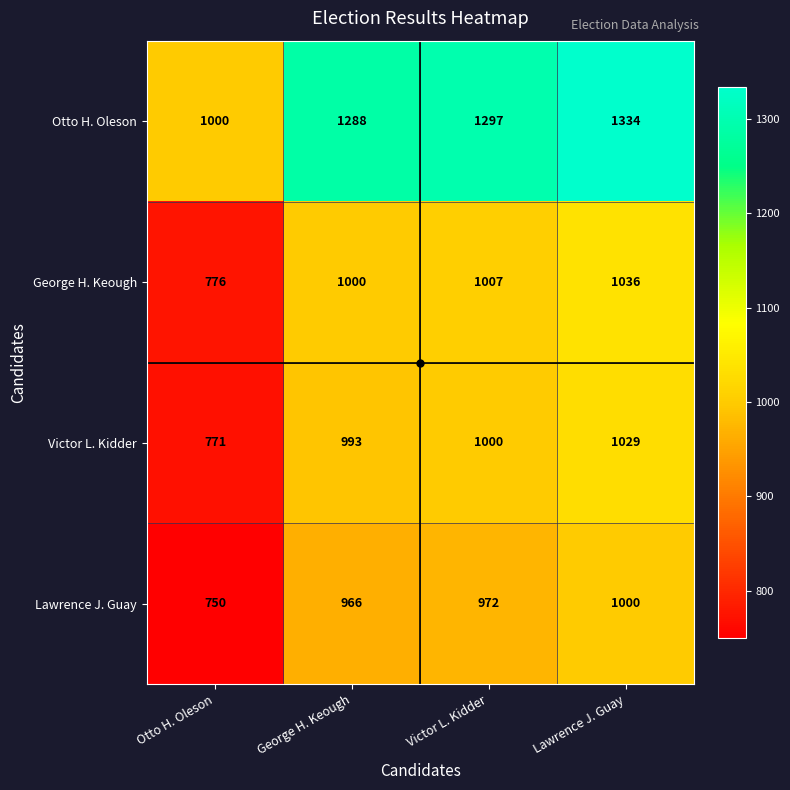

Between Otto H. Oleson and Lawrence J. Guay, which series saw the biggest shift?

Otto H. Oleson